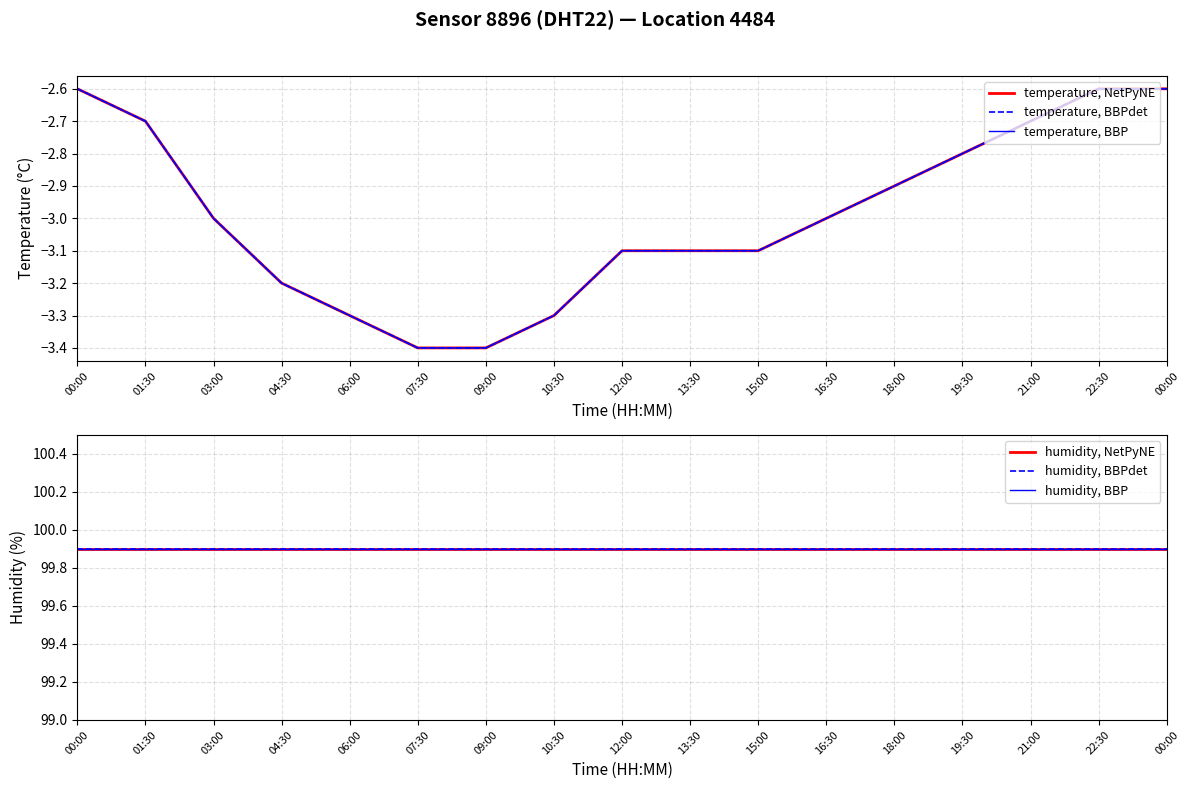

What is the average value of the temperature, BBP series?

-3.0